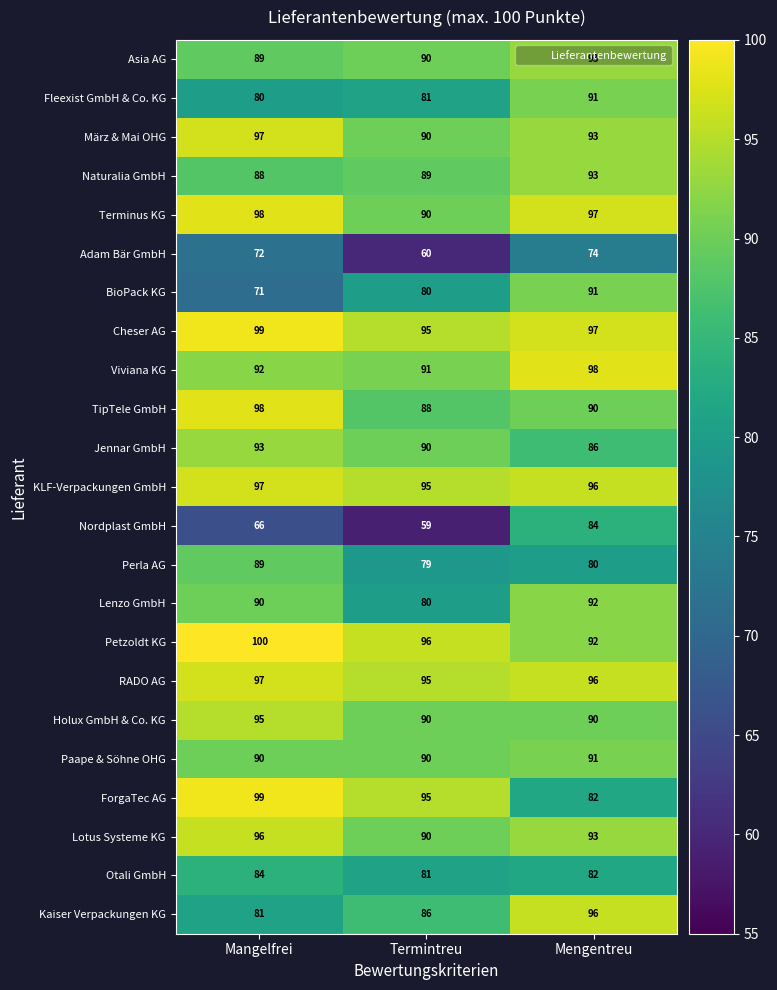

Which series changed the most between Termintreu and Mengentreu?

Nordplast GmbH